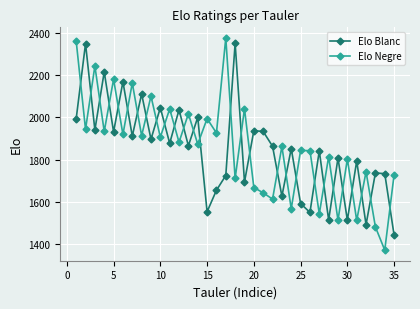

Which series has the widest spread of values?

Elo Negre